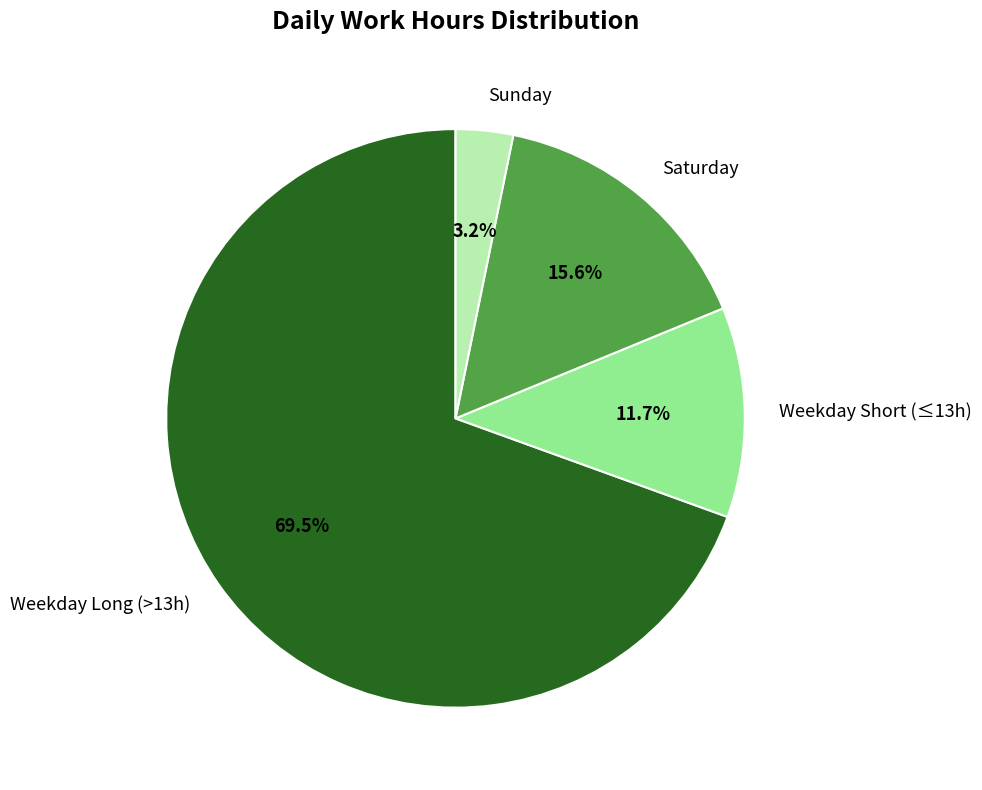

Between Saturday and Weekday Long (>13h), which is larger?

Weekday Long (>13h)